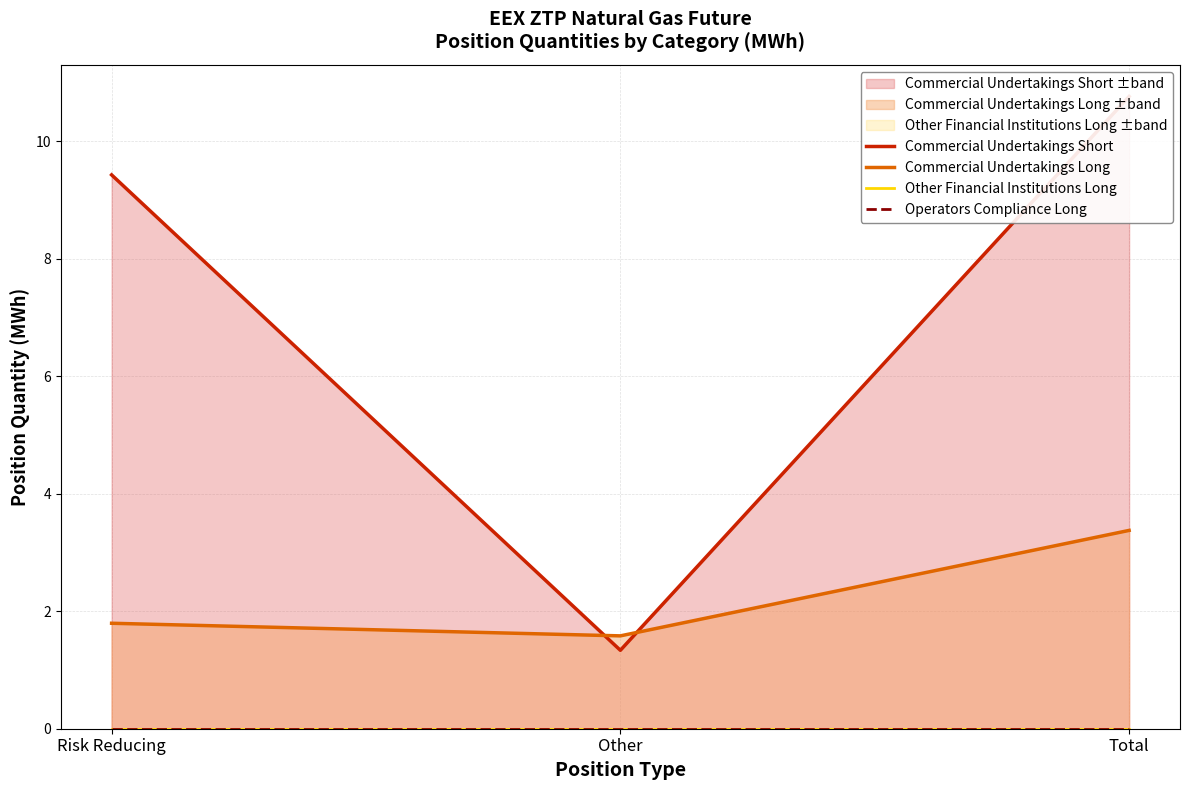

True or false: Commercial Undertakings Long has a value of 1.0 at Other.

False